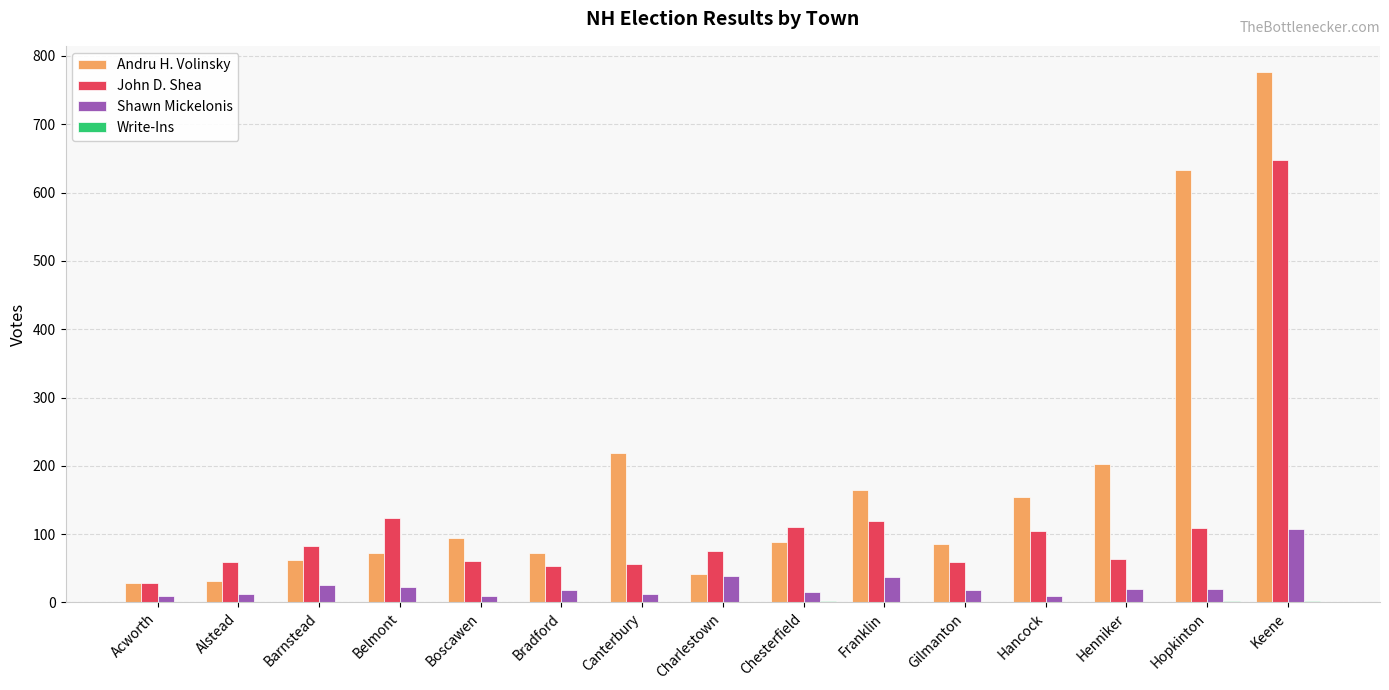

What is the sum of all Shawn Mickelonis values?

377